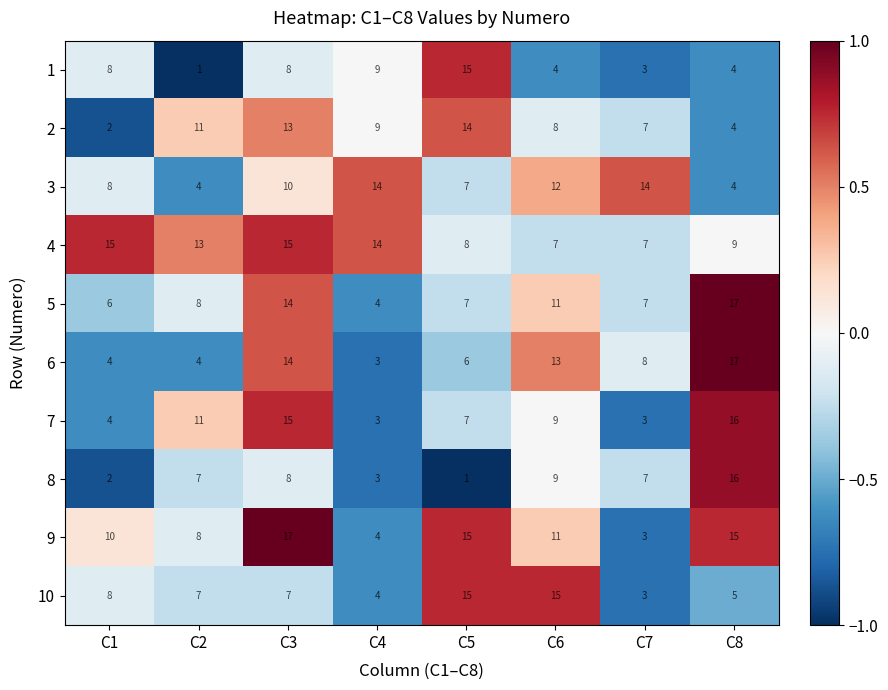

What is the spread (max minus min) of values at C8?

13